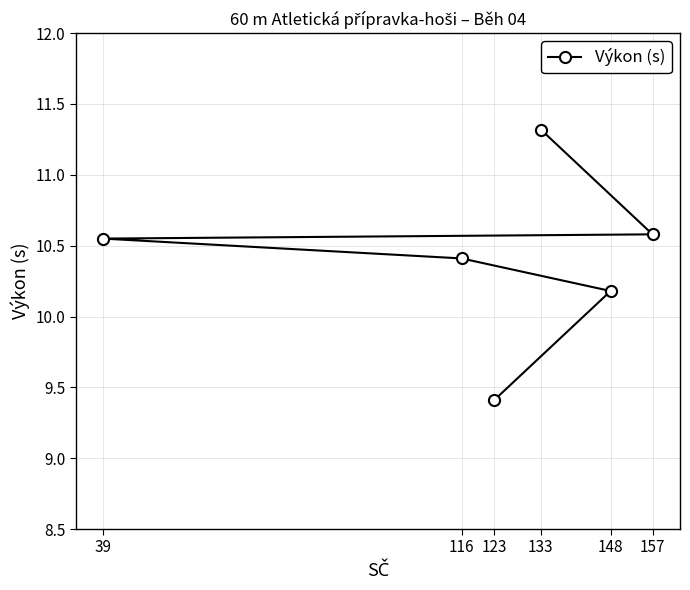

What is the sum of the values at 116 and 148?

20.6